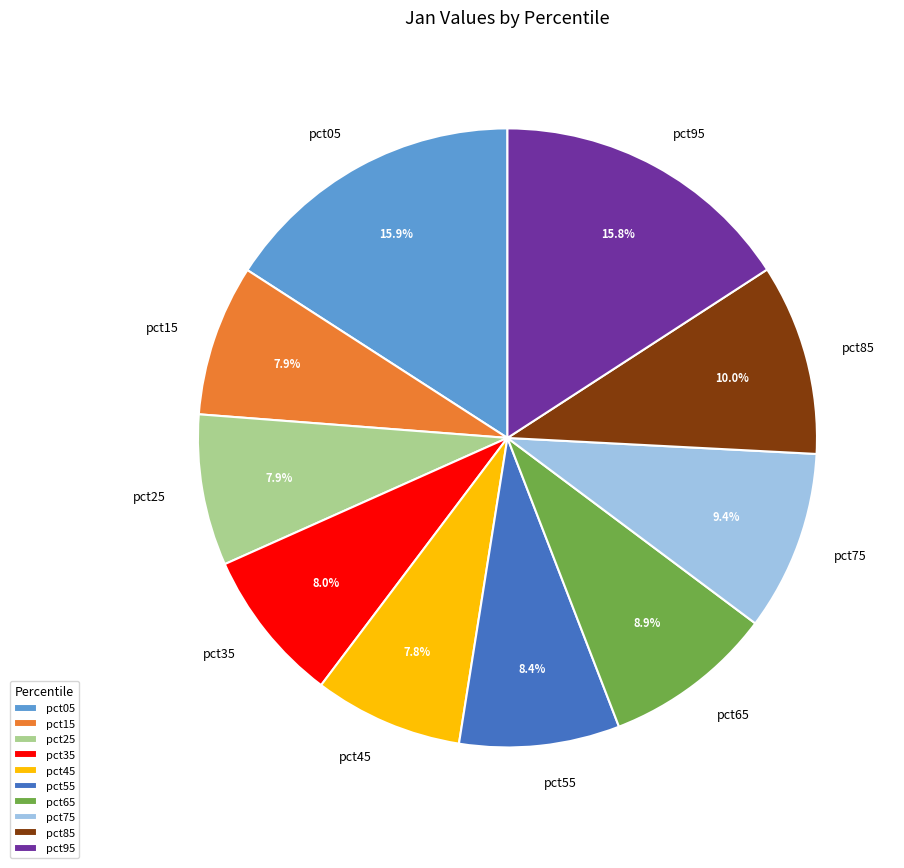

How many slices are in this pie chart?

10